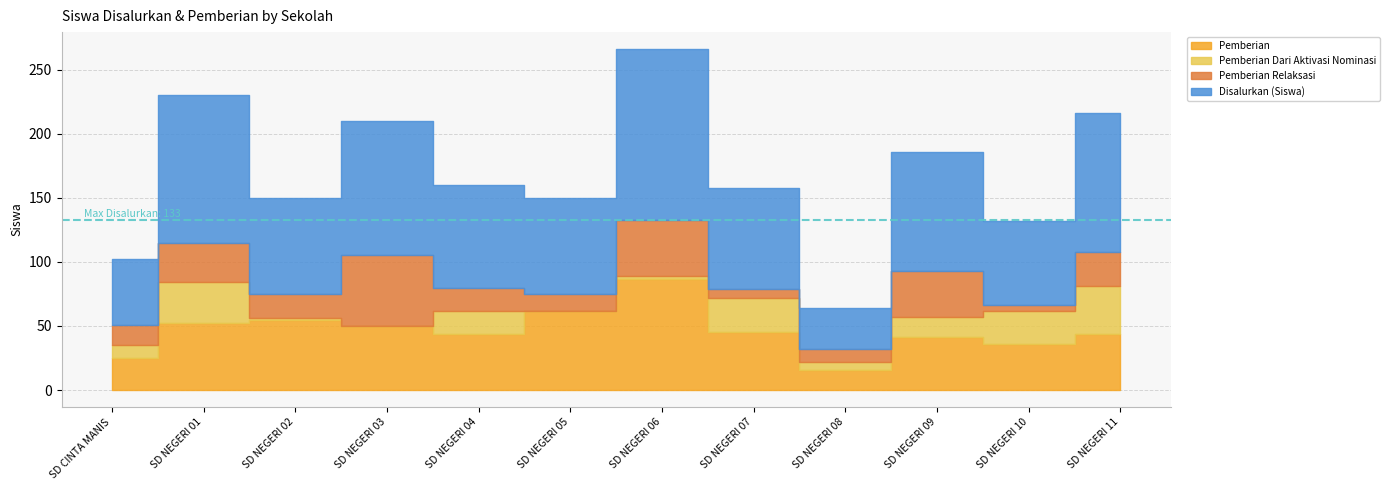

List the labels in order of Dana Pemberian value, largest first.

SD NEGERI 06, SD NEGERI 05, SD NEGERI 02, SD NEGERI 03, SD NEGERI 01, SD NEGERI 07, SD NEGERI 11, SD NEGERI 04, SD NEGERI 09, SD NEGERI 10, SD CINTA MANIS, SD NEGERI 08